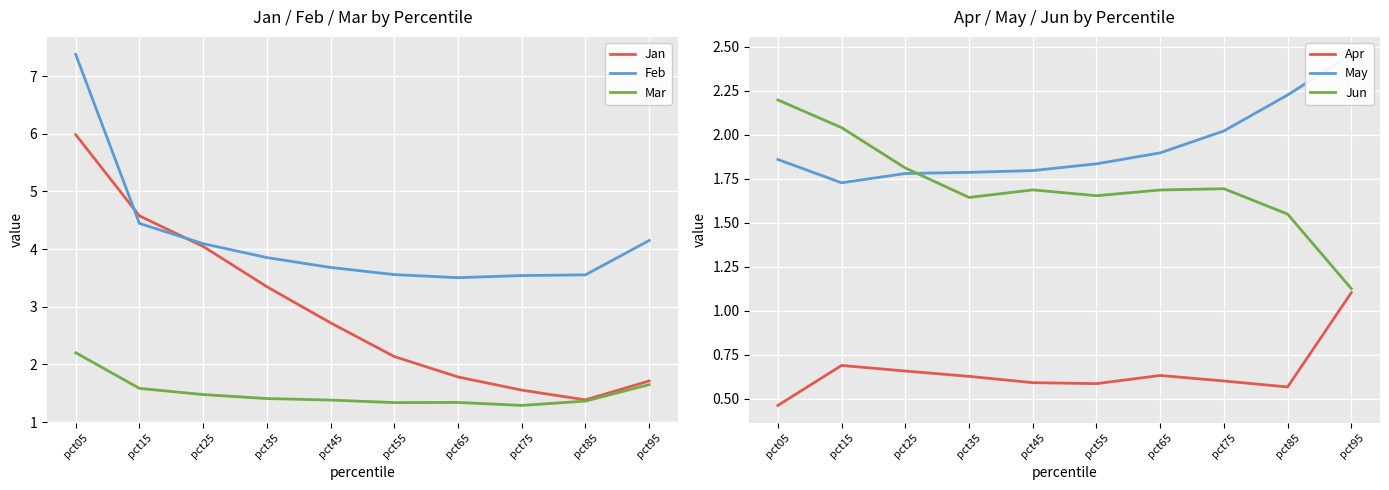

What is the sum of all May values?

19.4